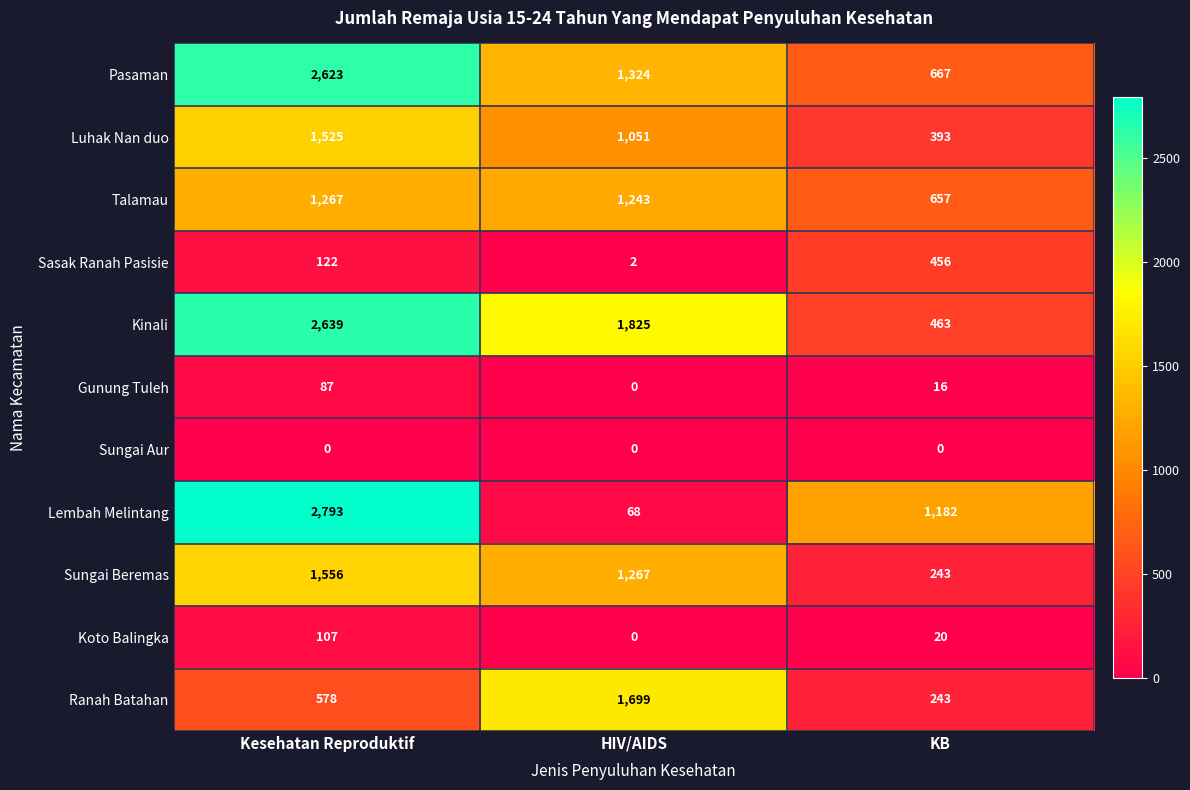

What is the difference between the maximum and minimum values in the Gunung Tuleh series?

87